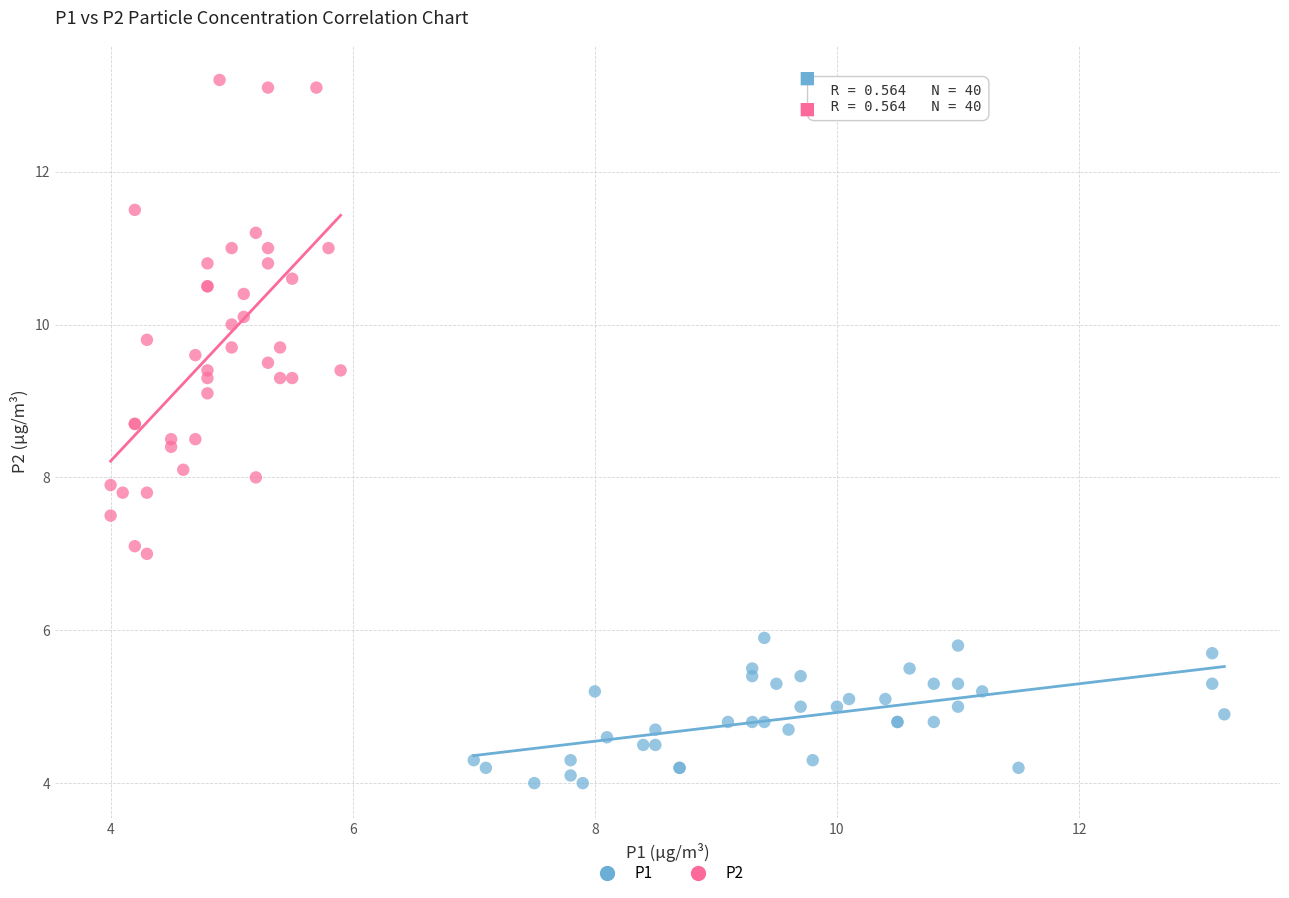

What are all the series names shown in the legend?

P1, P2